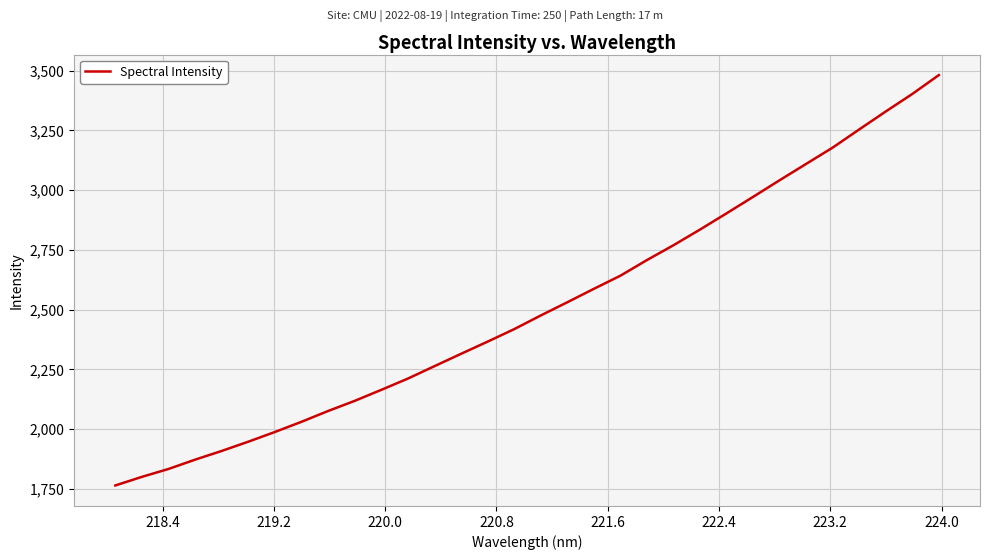

What is the difference between the second highest and second lowest values?

1603.0